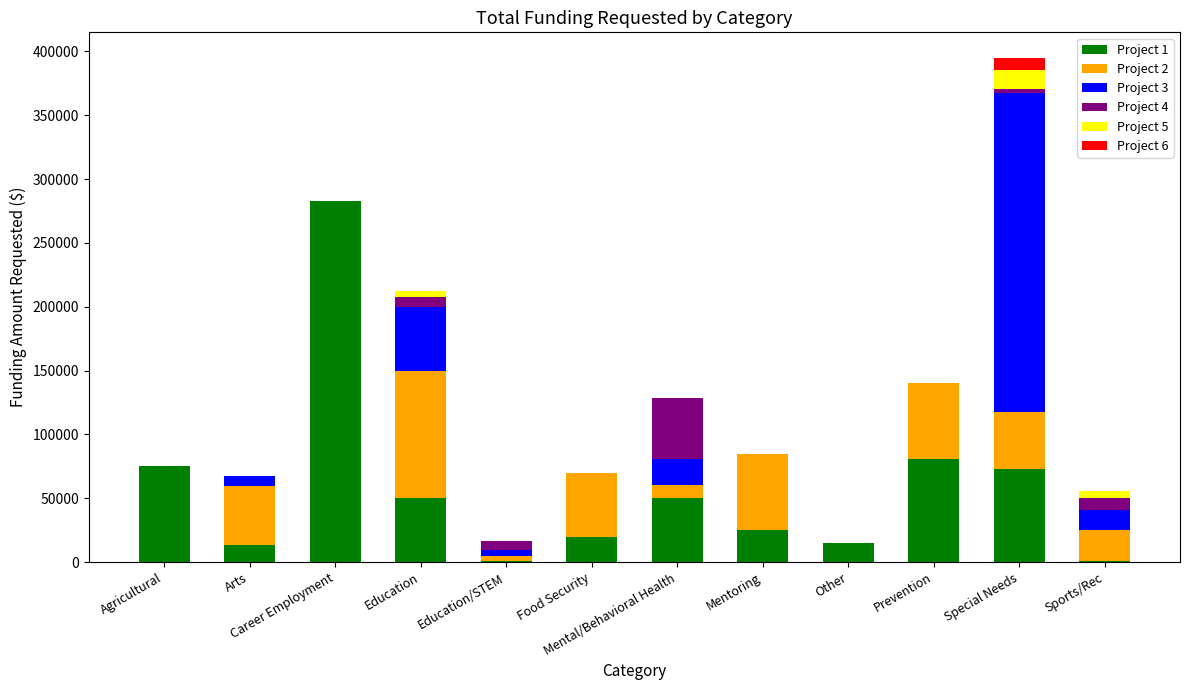

How many data points does each series have?

12